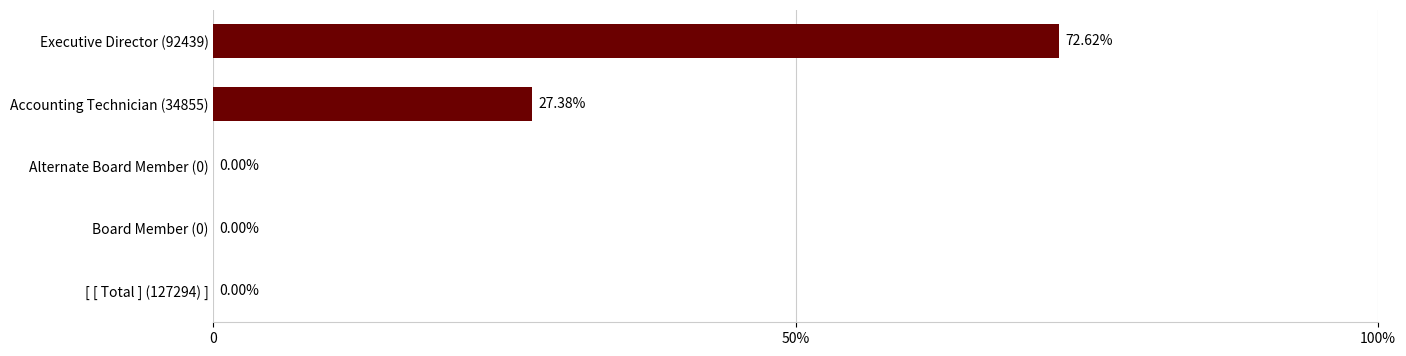

How many categories are shown in the chart?

5